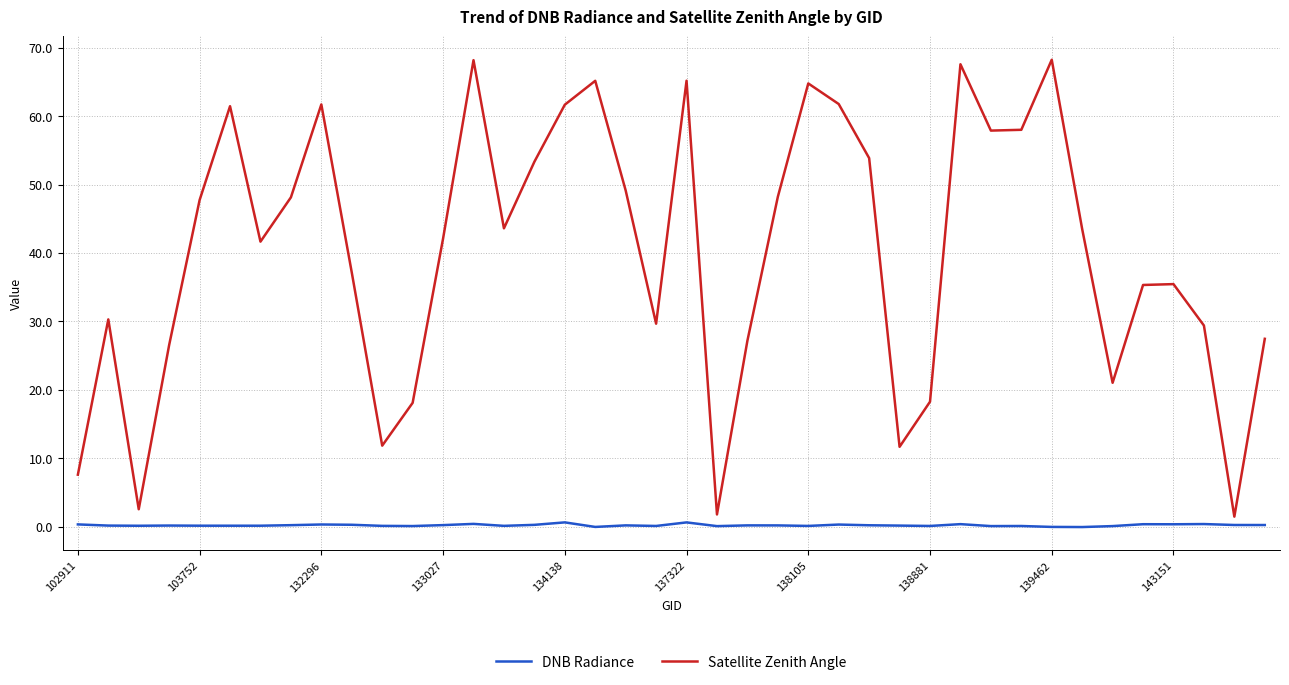

Which series has the largest total across all categories?

Satellite Zenith Angle